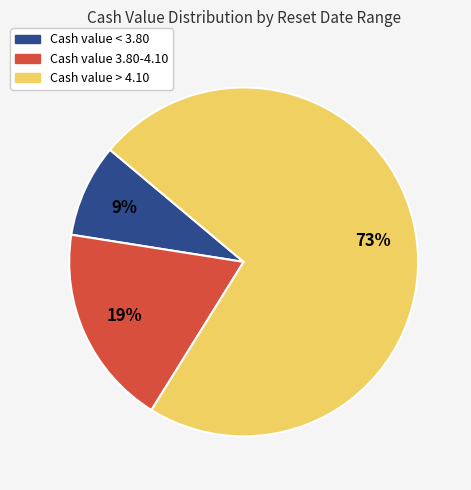

To the nearest percent, what is the average slice percentage?

33%